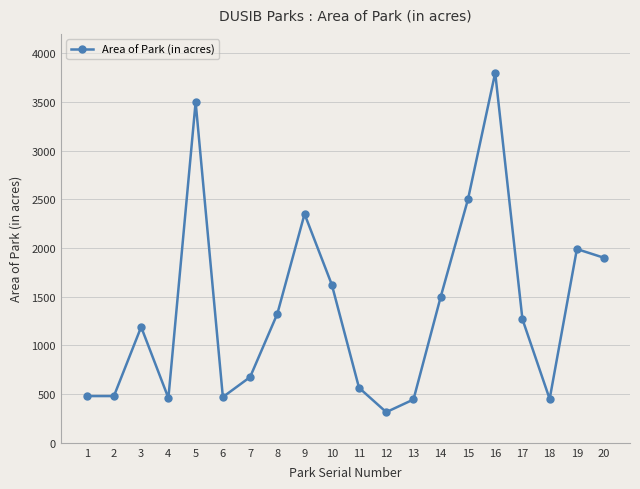

The value at 15 is 2500. True or false?

True